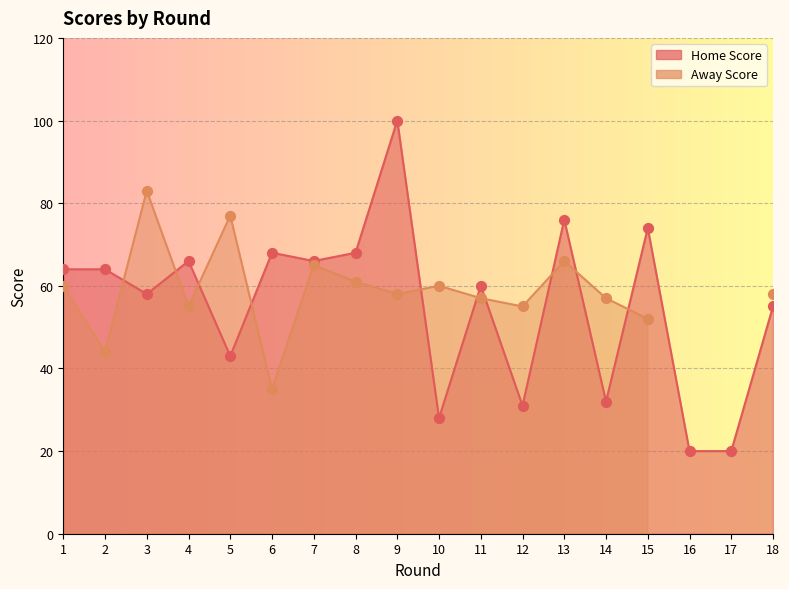

What is the change in value from 5 to 8?

+25